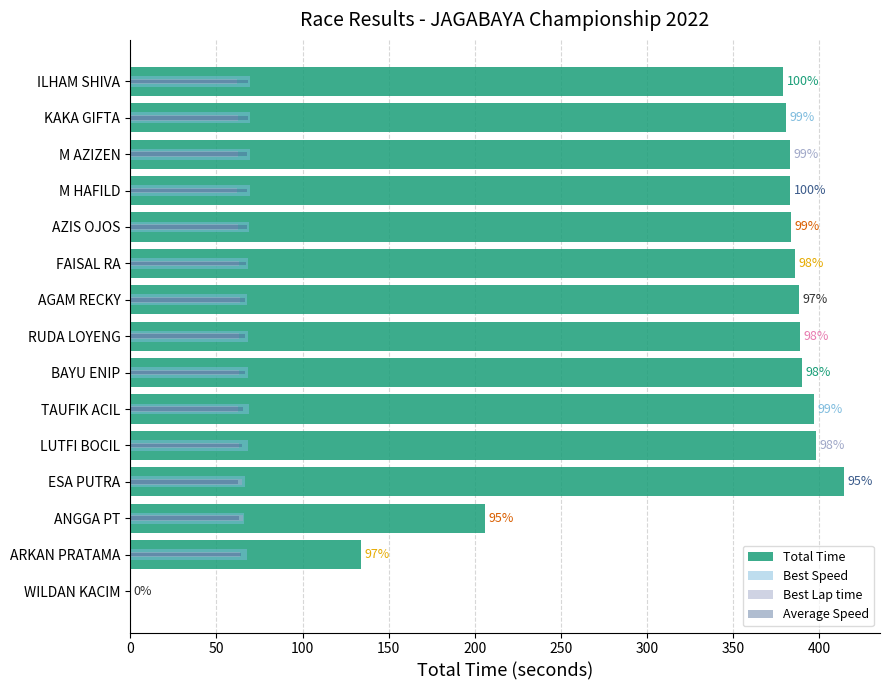

What position from the right is AZIS OJOS?

11